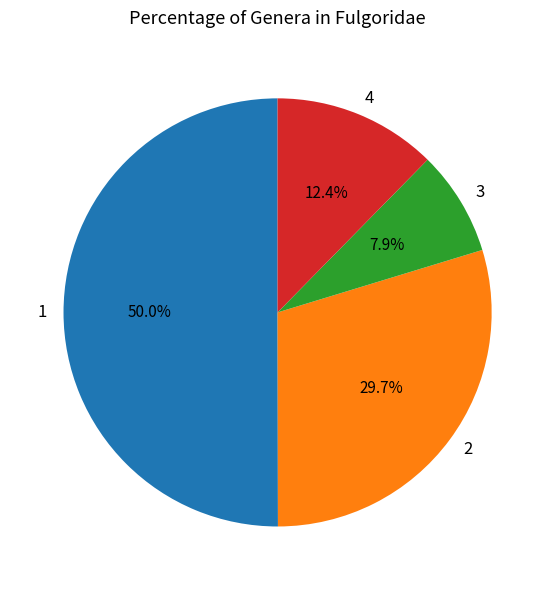

Do 3 and 1 together represent more than half of the pie?

Yes